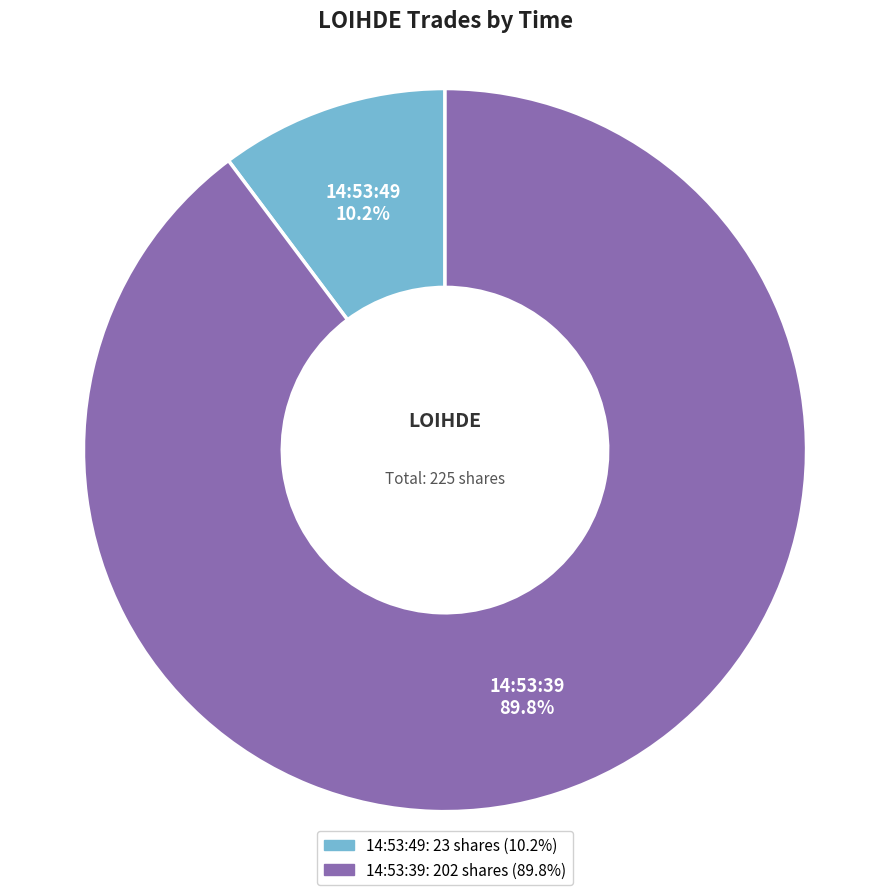

Which category has the smallest portion of the pie?

14:53:49